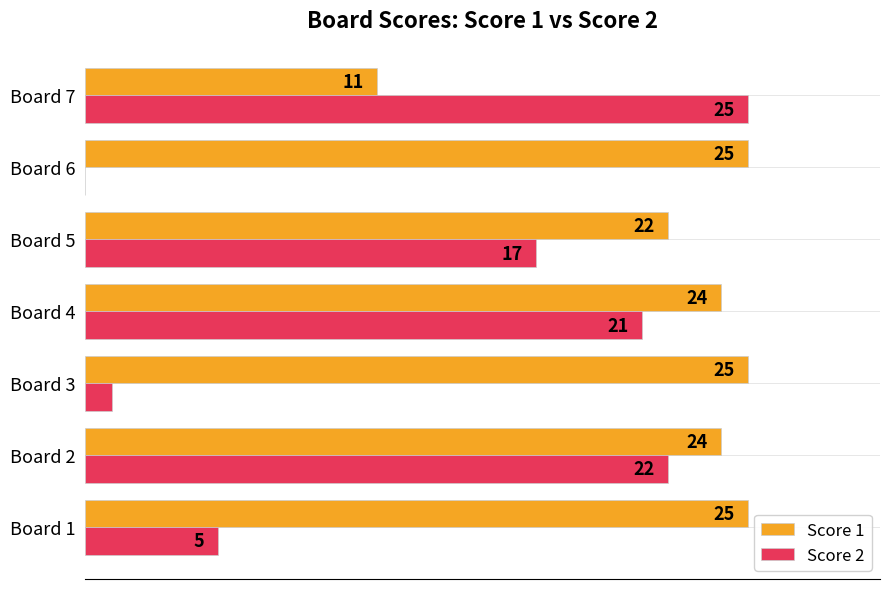

At which label is Score 2 closest to 12?

Board 5